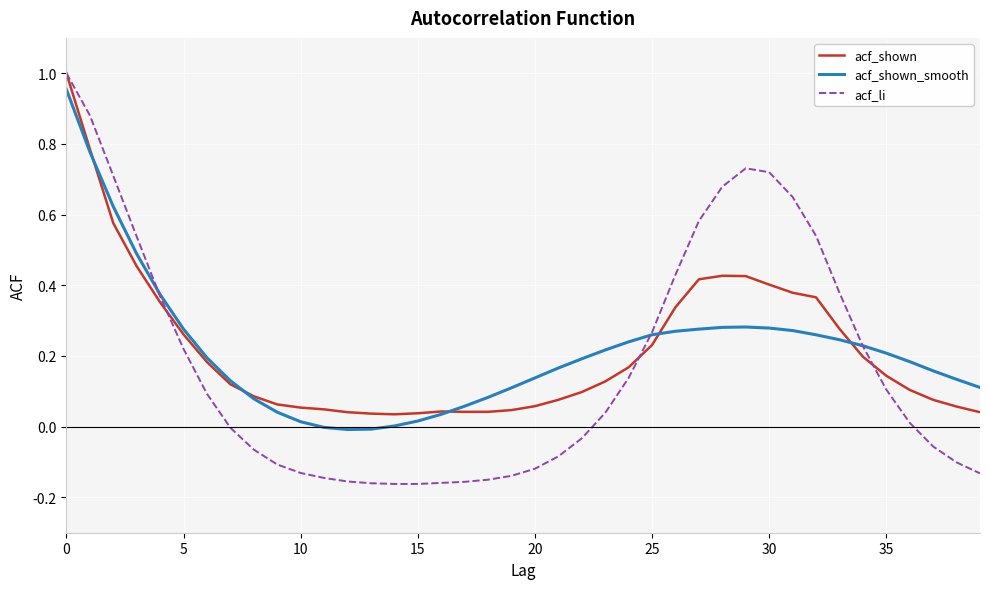

Which series has the widest spread of values?

acf_li